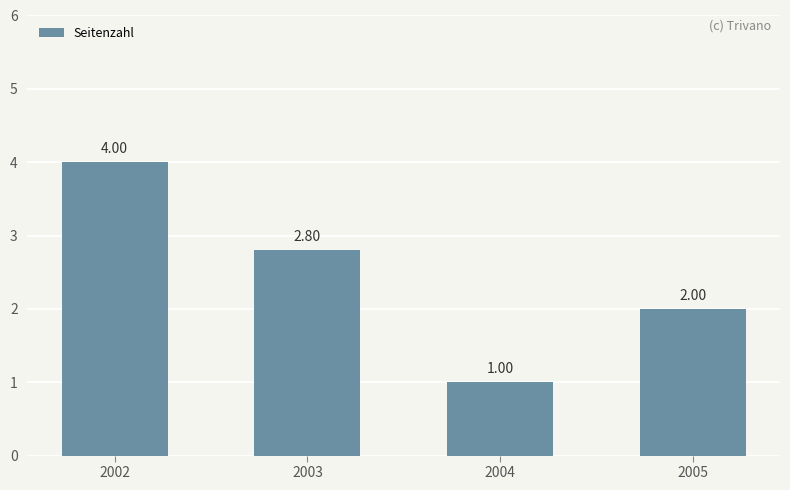

What is the ratio of the value at 2004 to the value at 2003?

0.4